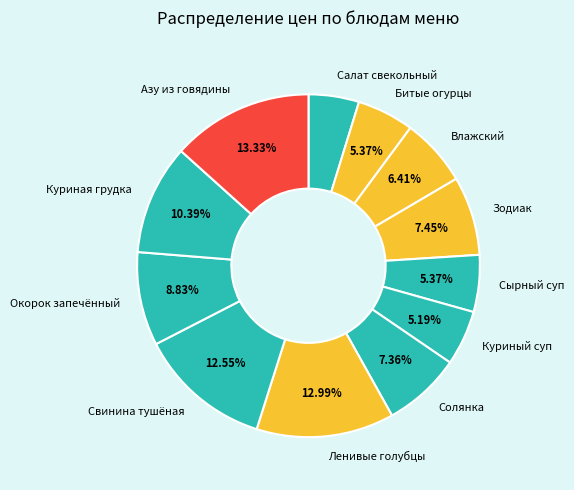

Does any single category account for the majority?

No